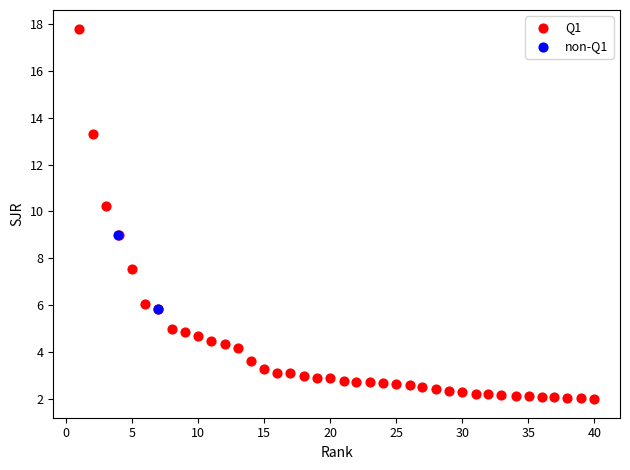

What are all the series names shown in the legend?

Q1, non-Q1